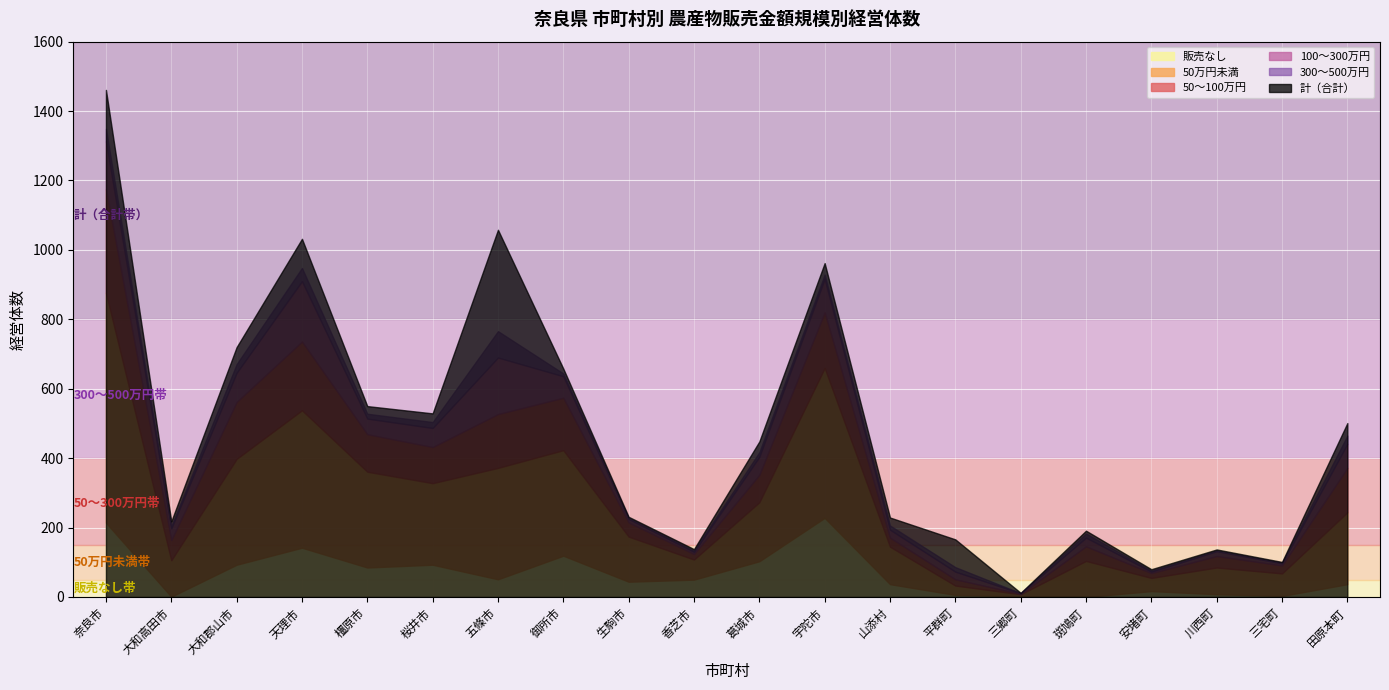

At which label is 販売なし closest to 114?

御所市